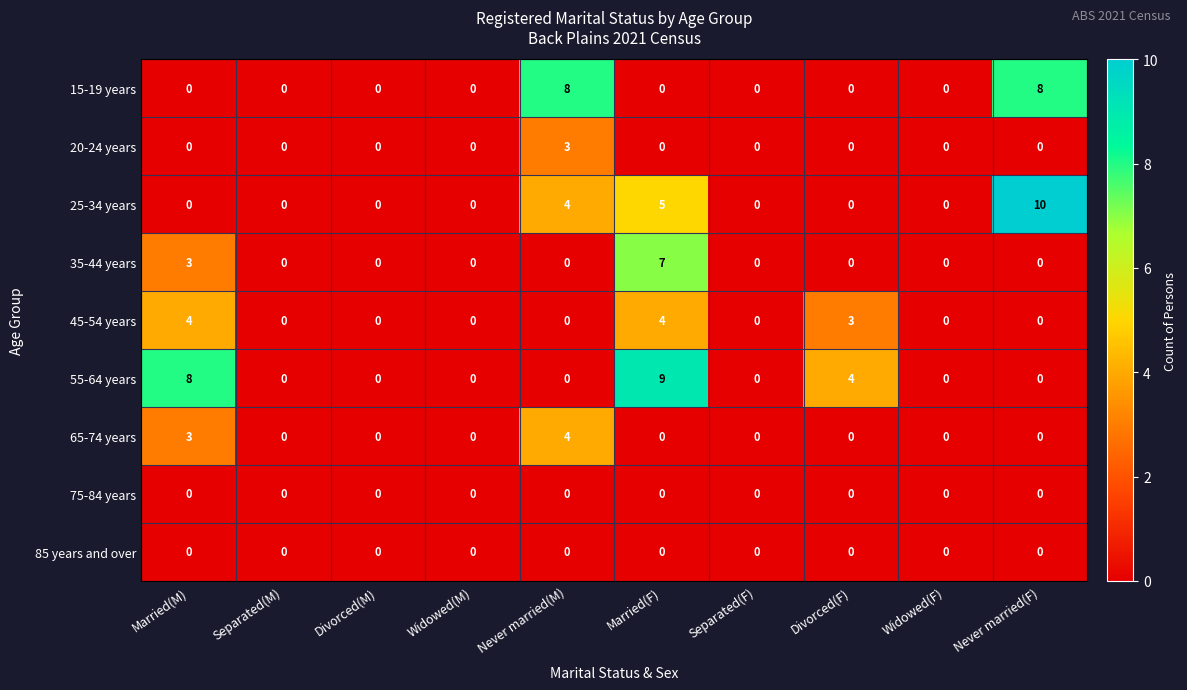

What is the maximum value for 55-64 years?

9